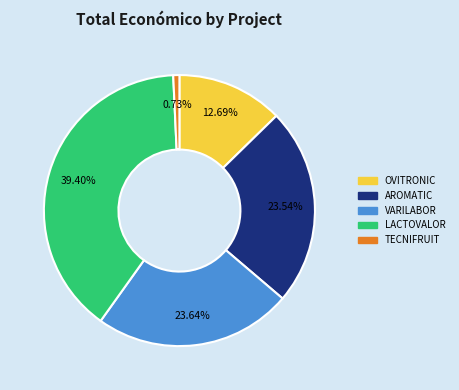

To the nearest percent, what is the difference between the OVITRONIC and TECNIFRUIT slice percentages?

12%